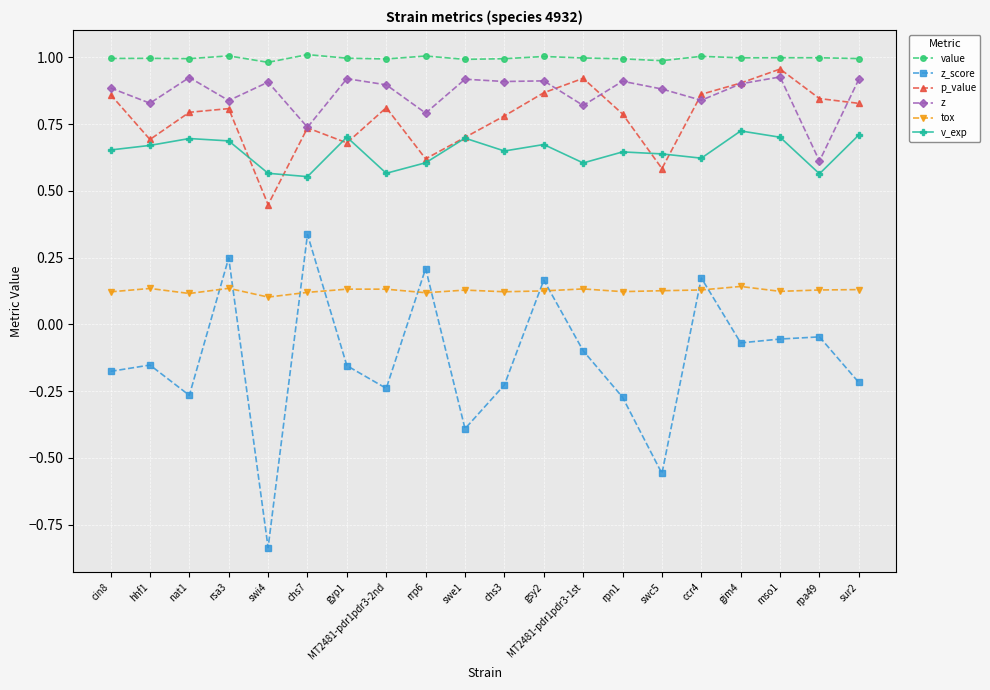

True or false: z and tox cross at least once.

False